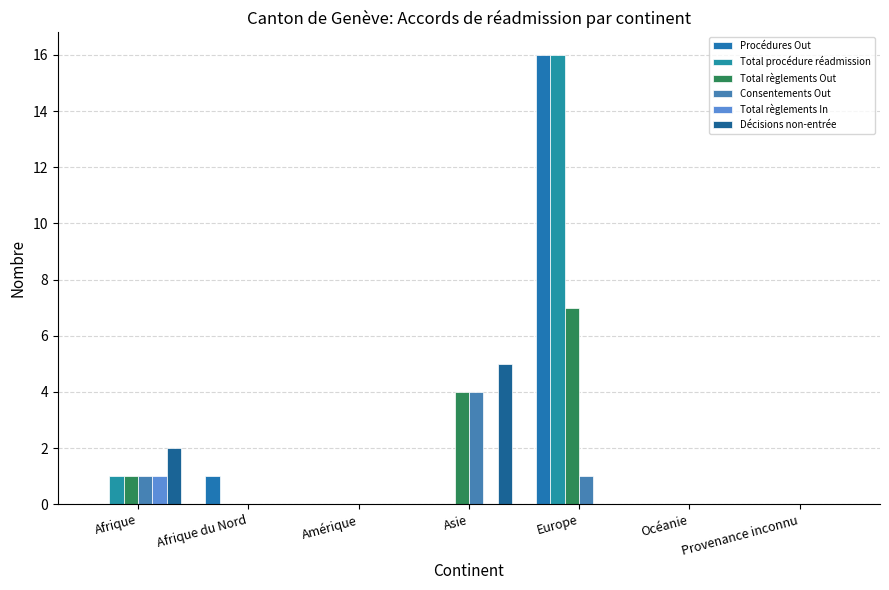

Which category has the highest value in the Total règlements In series?

Afrique